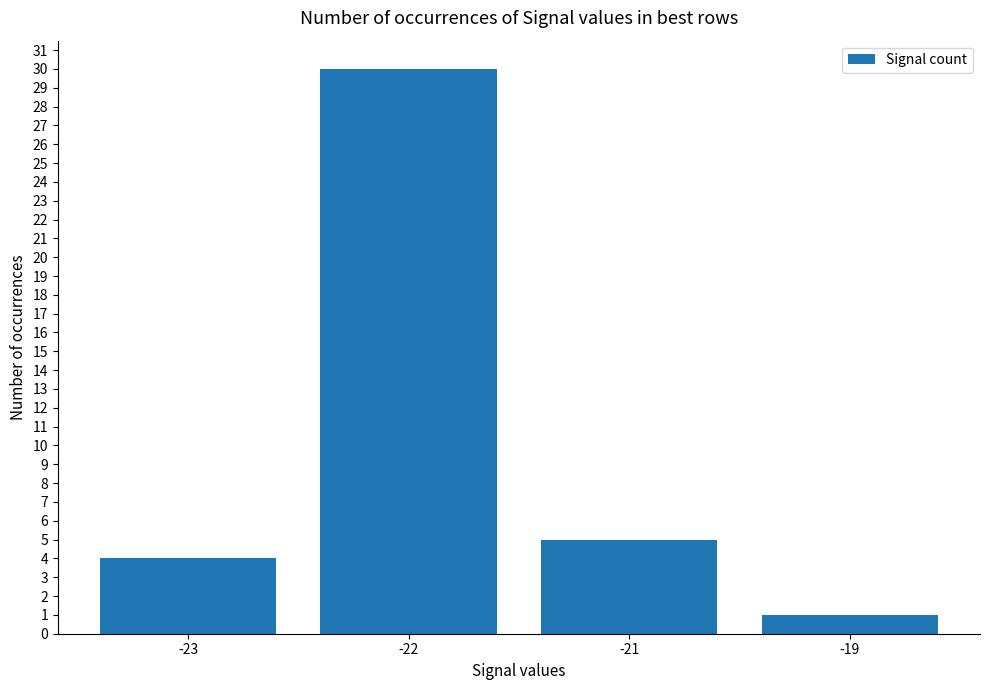

Rank the categories by value from highest to lowest.

-22, -21, -23, -19